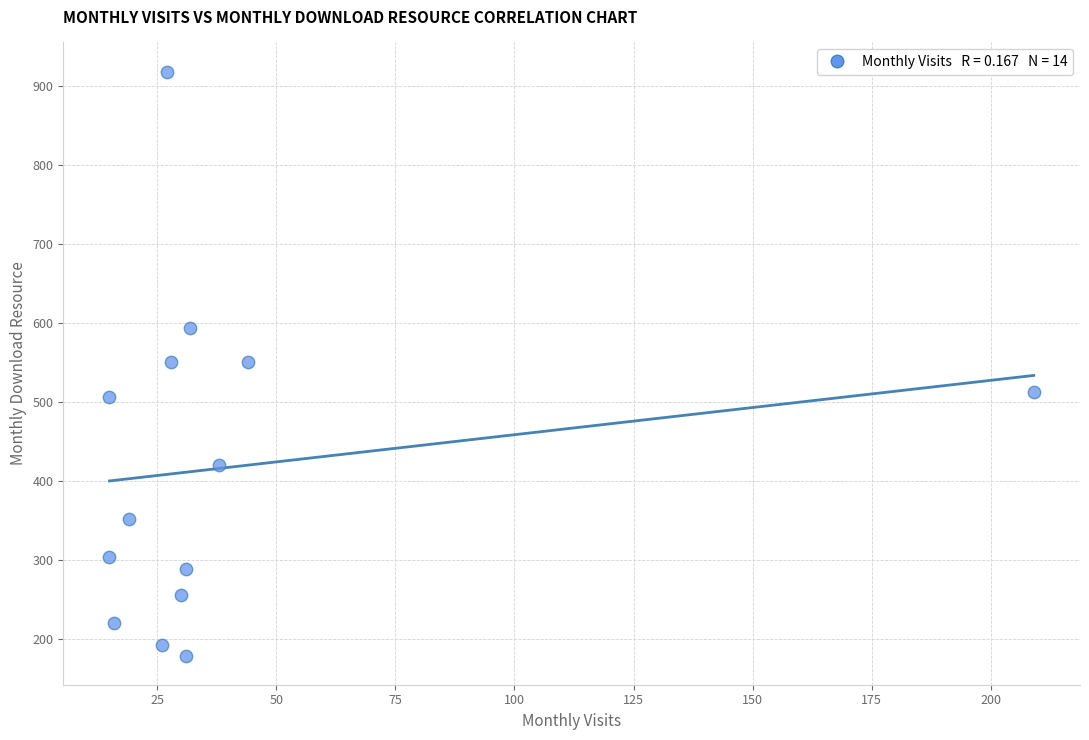

What is the range of X values (max minus min)?

194